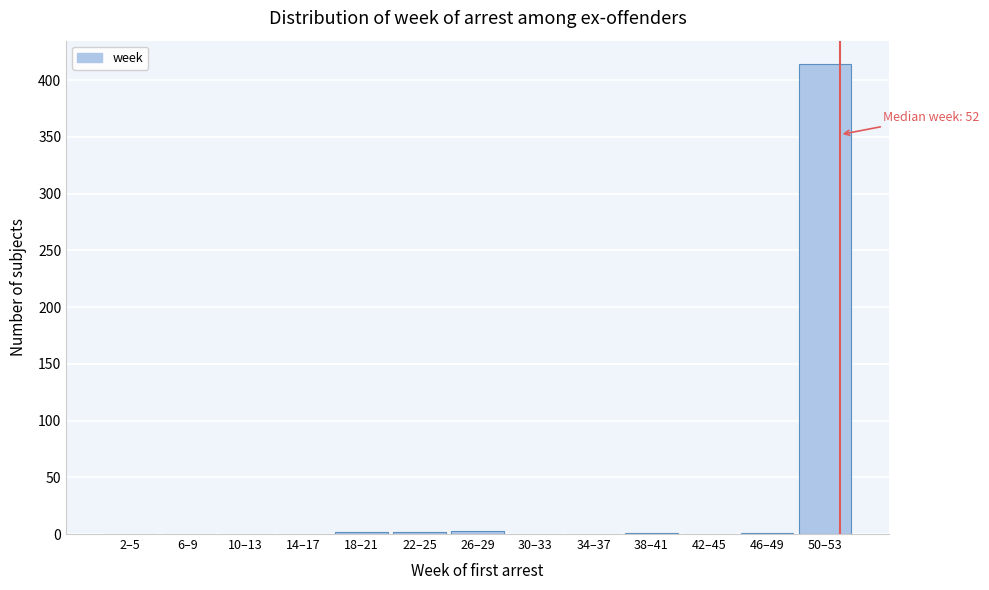

The chart shows a value of 0 at 34–37. True or false?

True